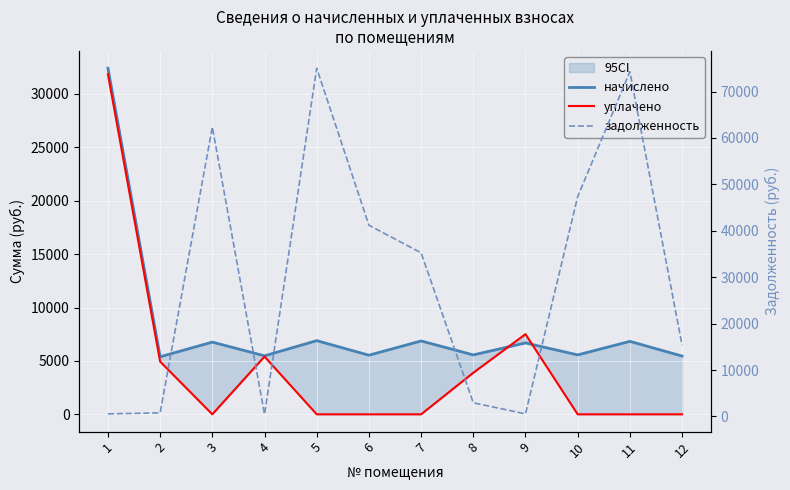

The value of уплачено at 8 is 3892.0. True or false?

True